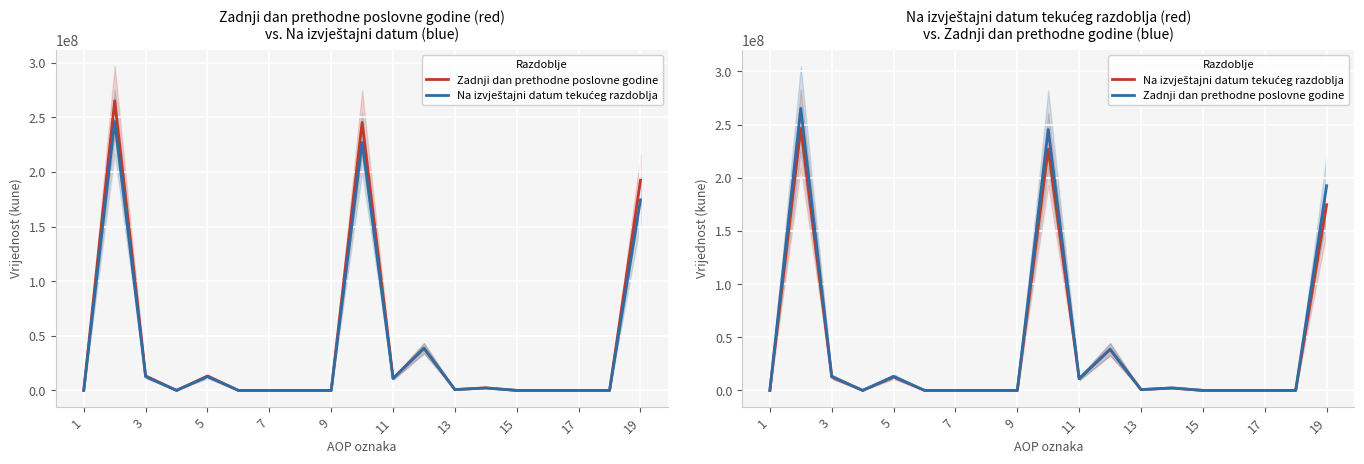

After their last crossing, which series has the higher values: Zadnji dan prethodne poslovne godine or Na izvještajni datum tekućeg razdoblja?

Zadnji dan prethodne poslovne godine